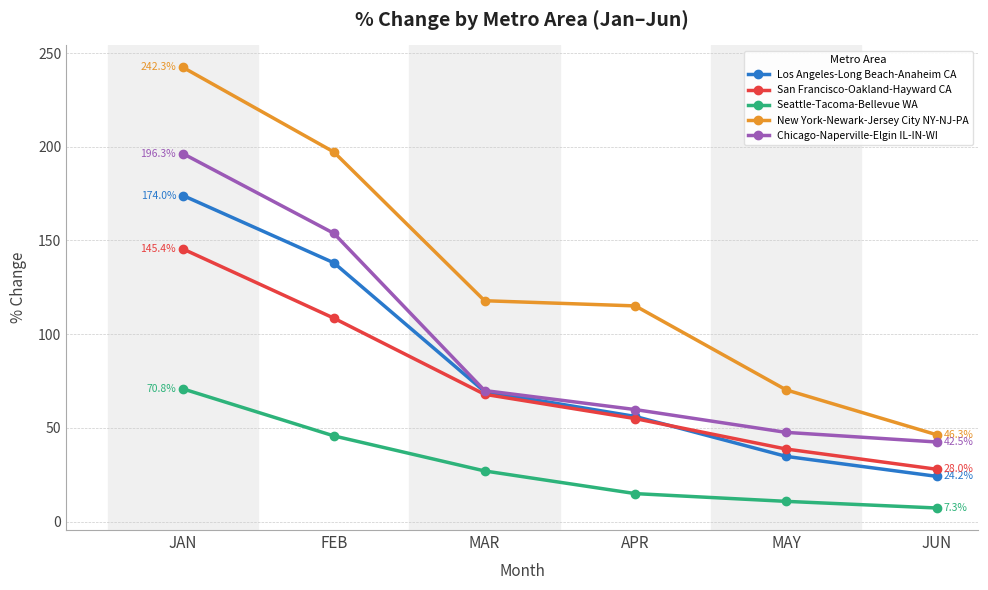

How many lines are shown in the chart?

5